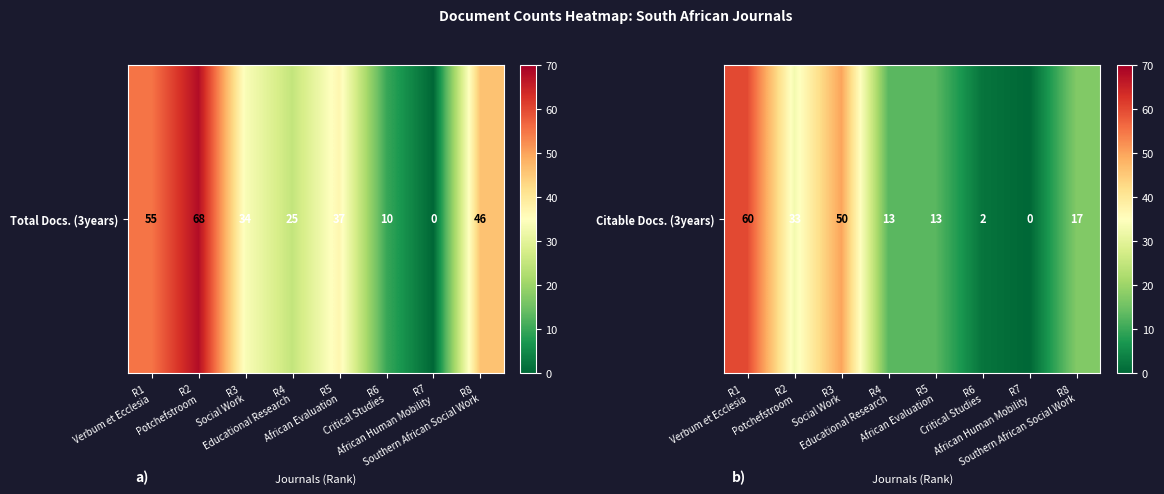

Reading left to right, transcribe all the data shown in this chart.

R1
Verbum et Ecclesia=60	R2
Potchefstroom=33	R3
Social Work=50	R4
Educational Research=13	R5
African Evaluation=13	R6
Critical Studies=2	R7
African Human Mobility=0	R8
Southern African Social Work=17